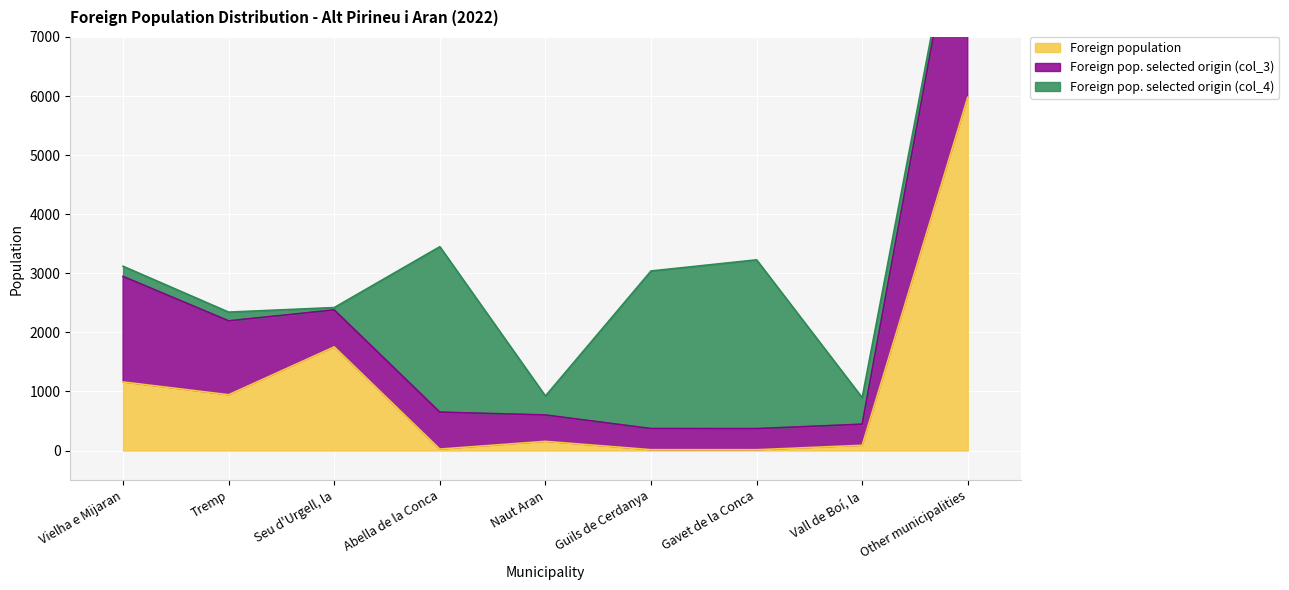

How many values in the Foreign pop. selected origin (col_3) series exceed 650?

4